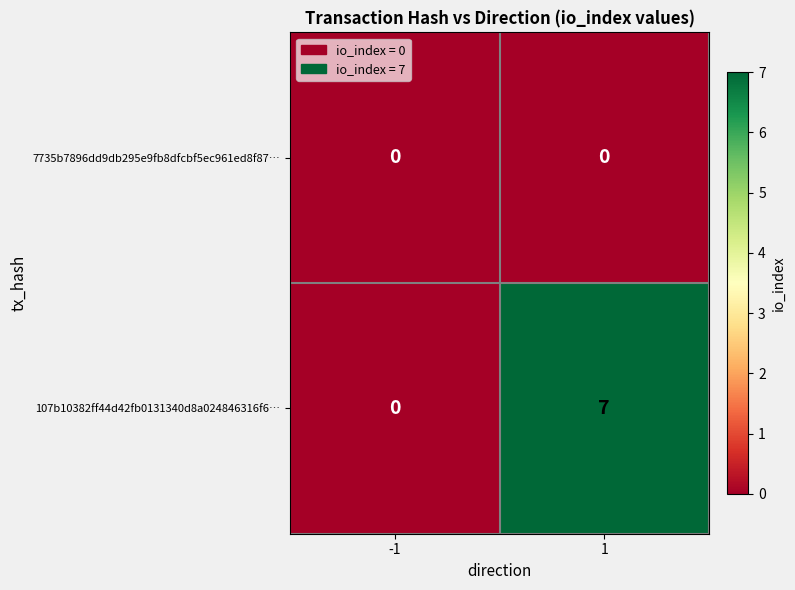

Rank the categories by 107b10382ff44d42fb0131340d8a024846316f6… value from lowest to highest.

-1, 1